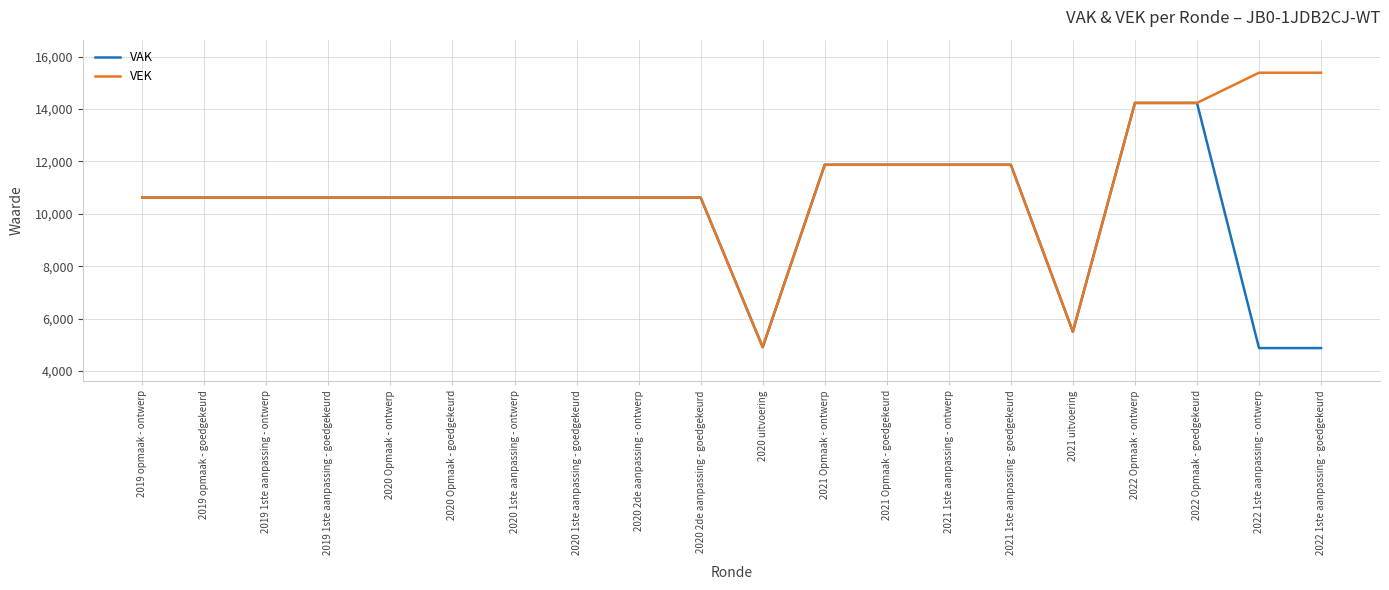

Which series has the largest range (max minus min)?

VEK